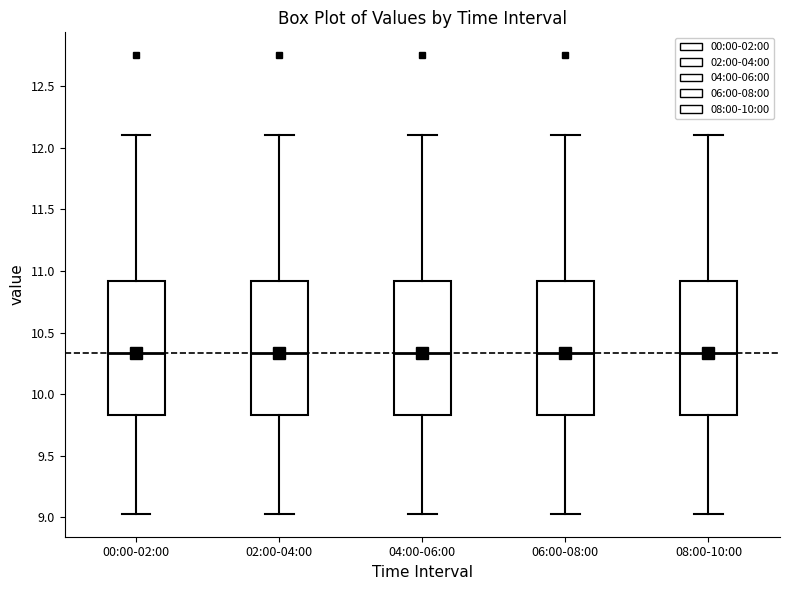

Reading left to right, transcribe this box plot: for each box, give where its median line is, the range the box spans, and where its two whiskers end, as read against the y-axis. The values are not printed on the chart, so give them approximately, as read against the axis.

00:00-02:00: median 10.35, box 9.85 to 10.90, whiskers 9.05 to 12.10
02:00-04:00: median 10.35, box 9.85 to 10.90, whiskers 9.05 to 12.10
04:00-06:00: median 10.35, box 9.85 to 10.90, whiskers 9.05 to 12.10
06:00-08:00: median 10.35, box 9.85 to 10.90, whiskers 9.05 to 12.10
08:00-10:00: median 10.35, box 9.85 to 10.90, whiskers 9.05 to 12.10